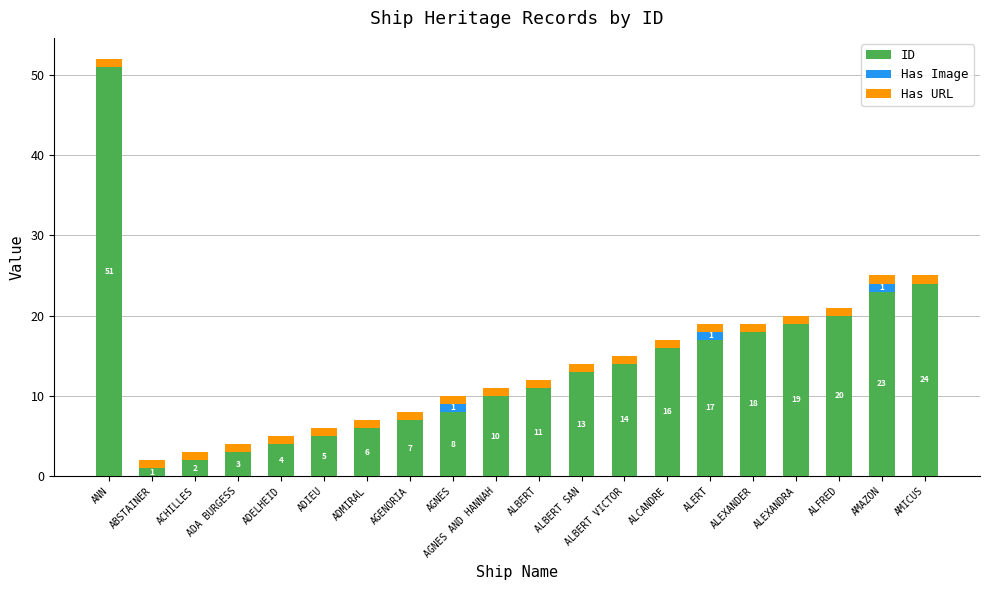

True or false: ID has a value of 12 at AMAZON.

False